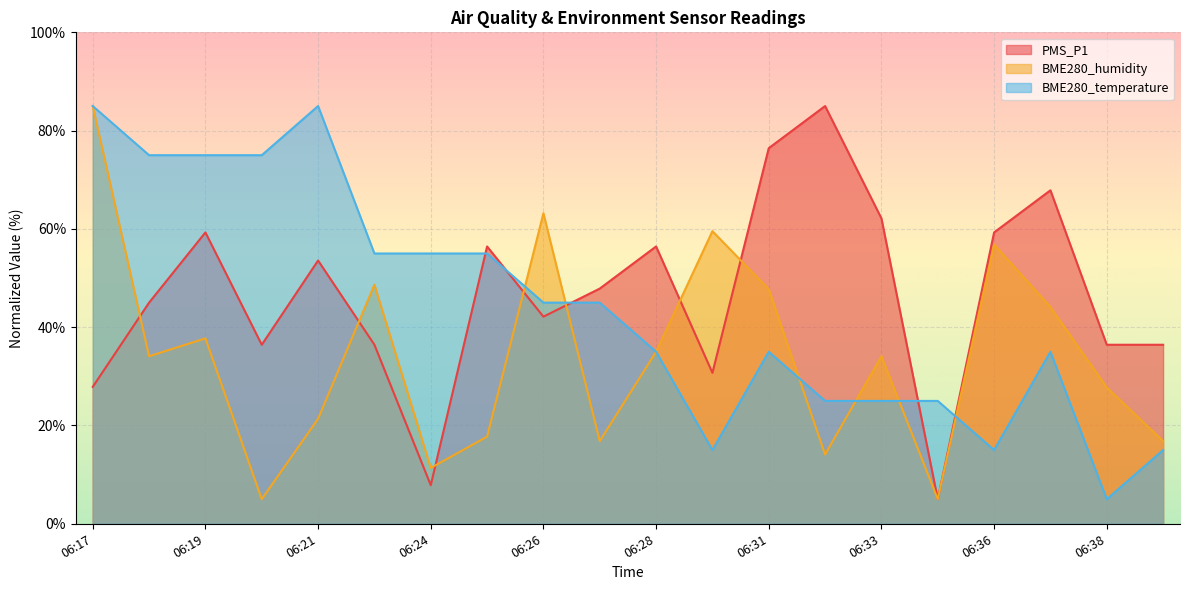

How many times do BME280_temperature and PMS_P1 cross each other?

5